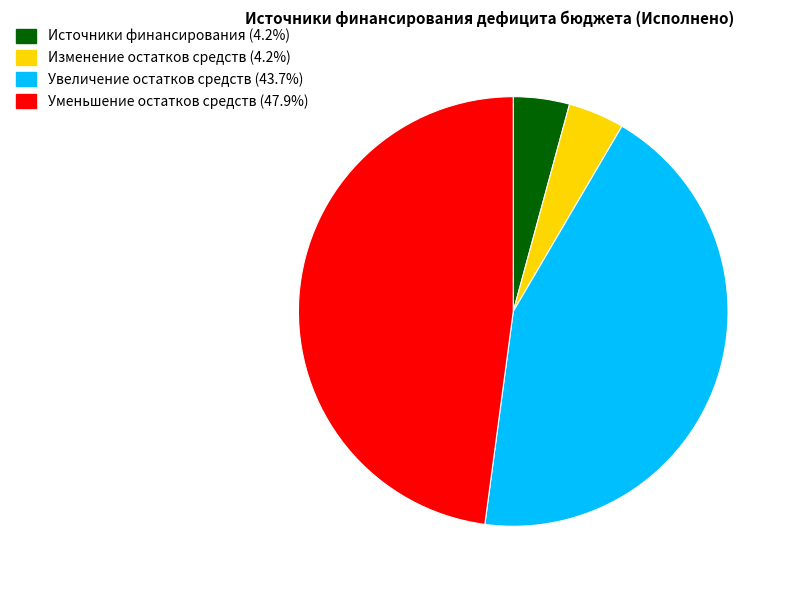

Is there a majority slice in this chart?

No